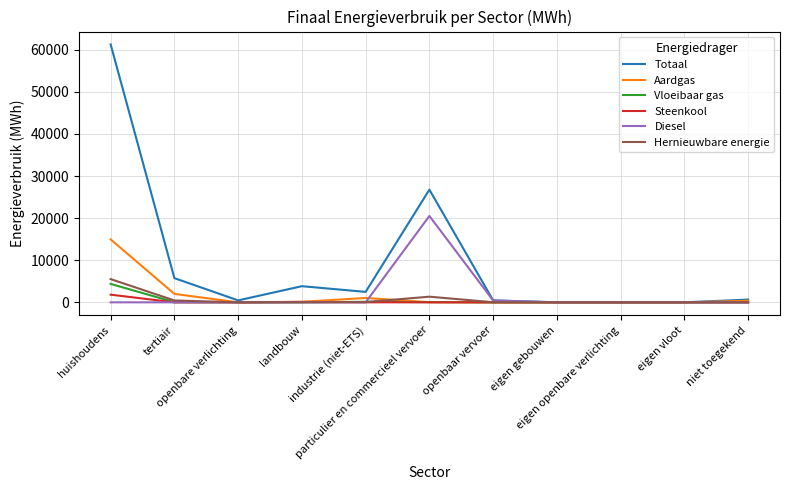

What is the difference between the maximum and minimum values in the Aardgas series?

14950.3